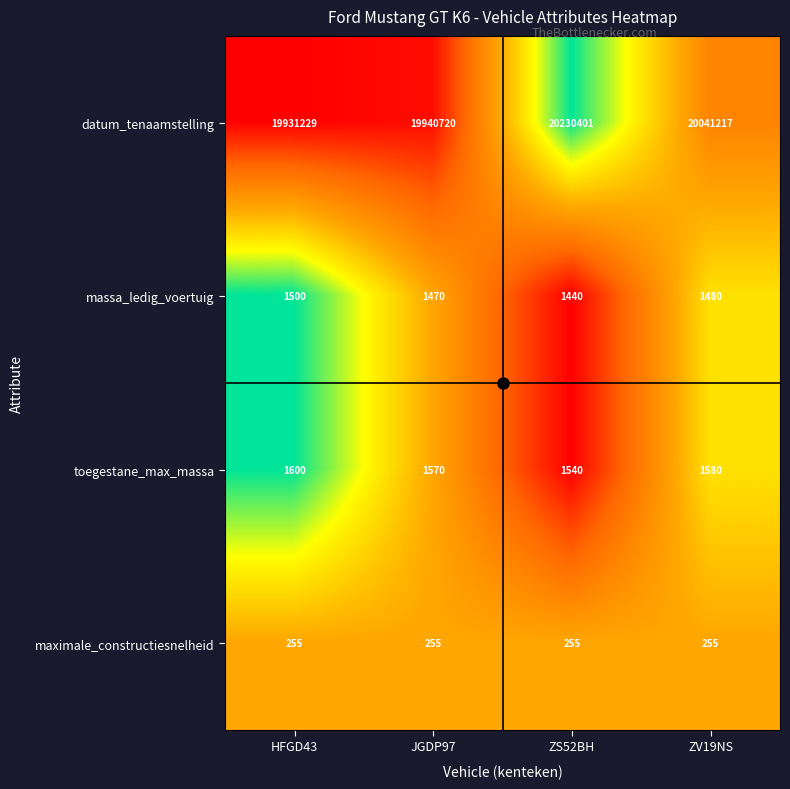

Rank the series by their maximum value, from lowest to highest.

maximale_constructiesnelheid, massa_ledig_voertuig, toegestane_max_massa, datum_tenaamstelling